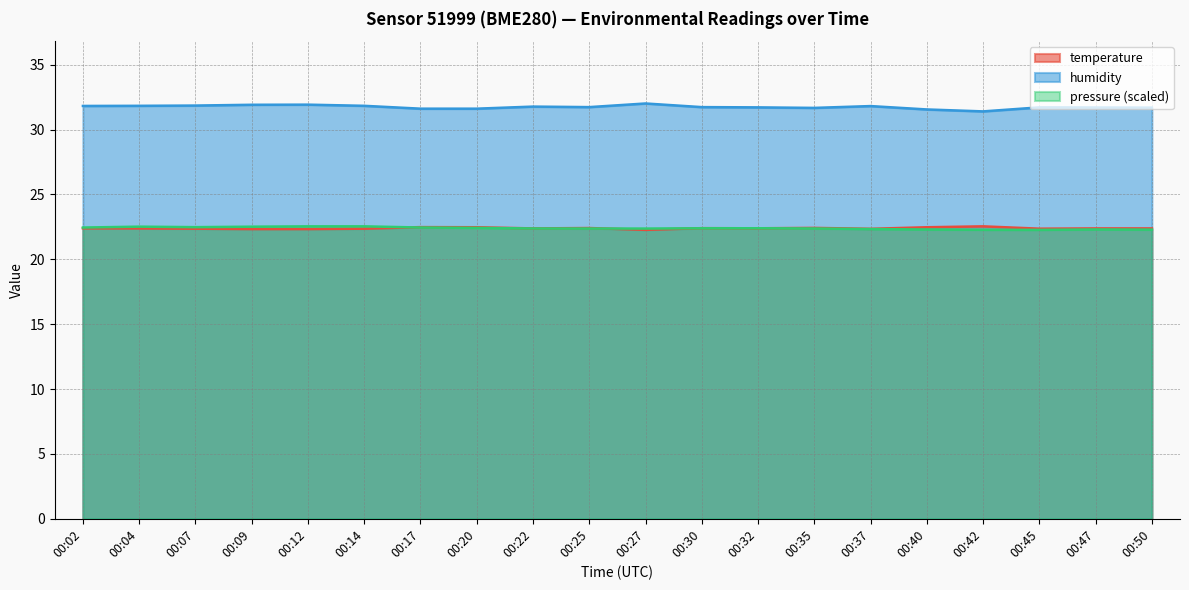

Rank the series at 00:14 from lowest to highest value.

temperature, pressure_norm, humidity